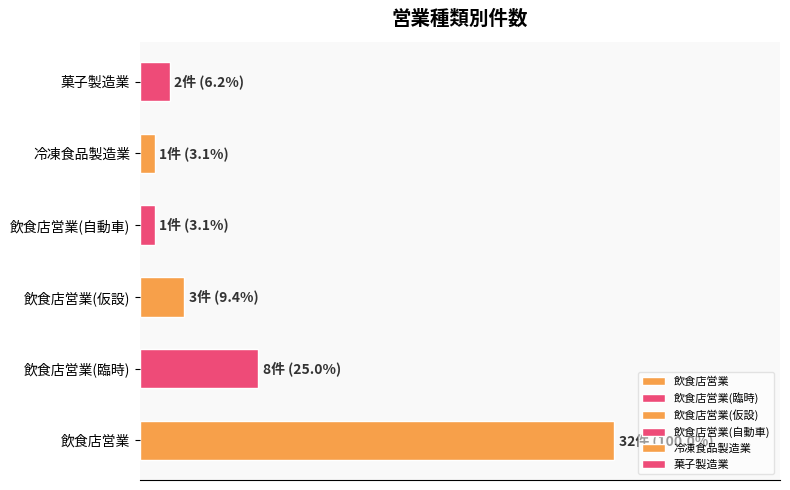

How many values exceed 3?

2